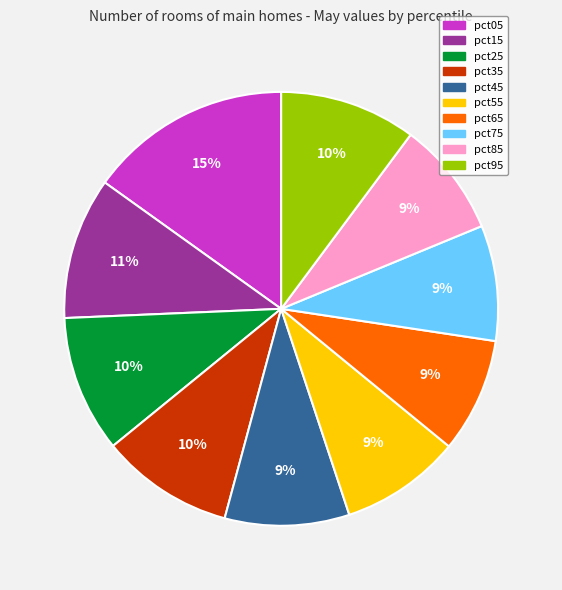

The pct05 slice represents 15% of the pie. True or false?

True